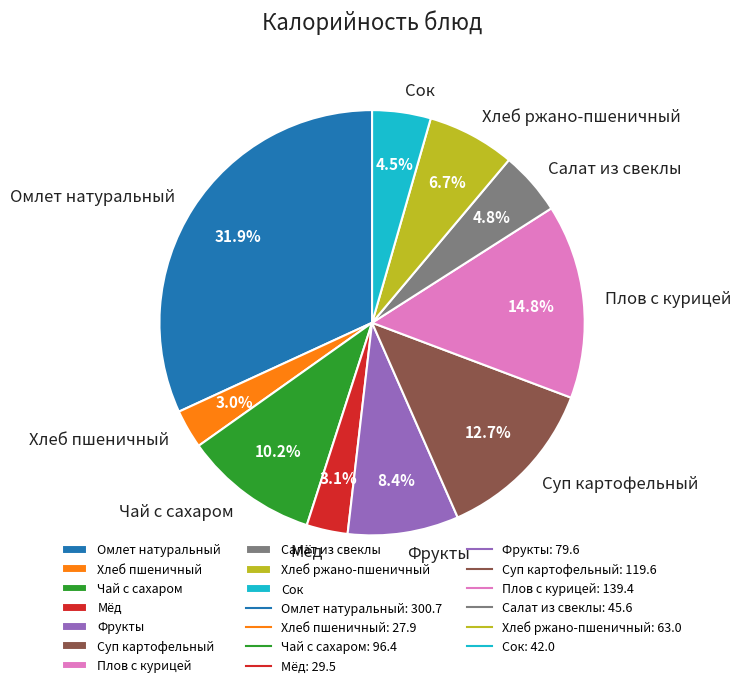

Is Плов с курицей the majority of the pie?

No